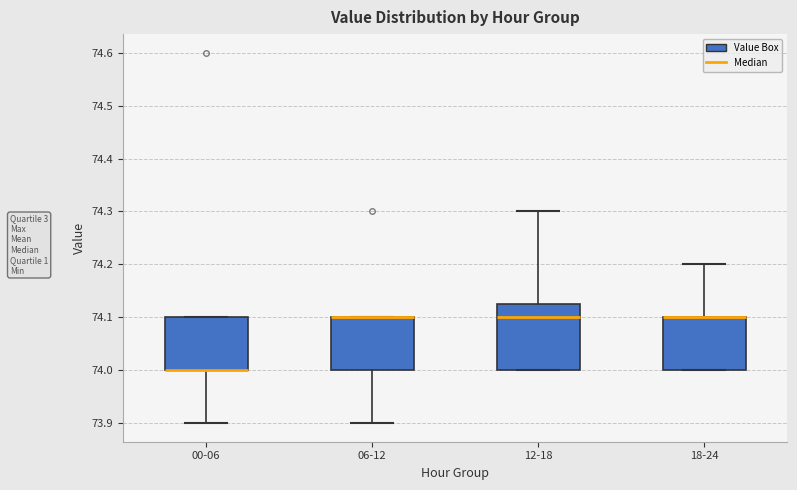

Reading left to right, read every box against the y-axis: the position of its median line, the range the box covers, and the ends of its whiskers. The values are not printed on the chart, so give them approximately, as read against the axis.

00-06: median 74.00 (drawn on the box's lower edge), box 74.00 to 74.10, whiskers 73.90 to 74.10
06-12: median 74.10 (drawn on the box's upper edge), box 74.00 to 74.10, whiskers 73.90 to 74.10
12-18: median 74.10, box 74.00 to 74.13, whiskers 74.00 to 74.30
18-24: median 74.10 (drawn on the box's upper edge), box 74.00 to 74.10, whiskers 74.00 to 74.20